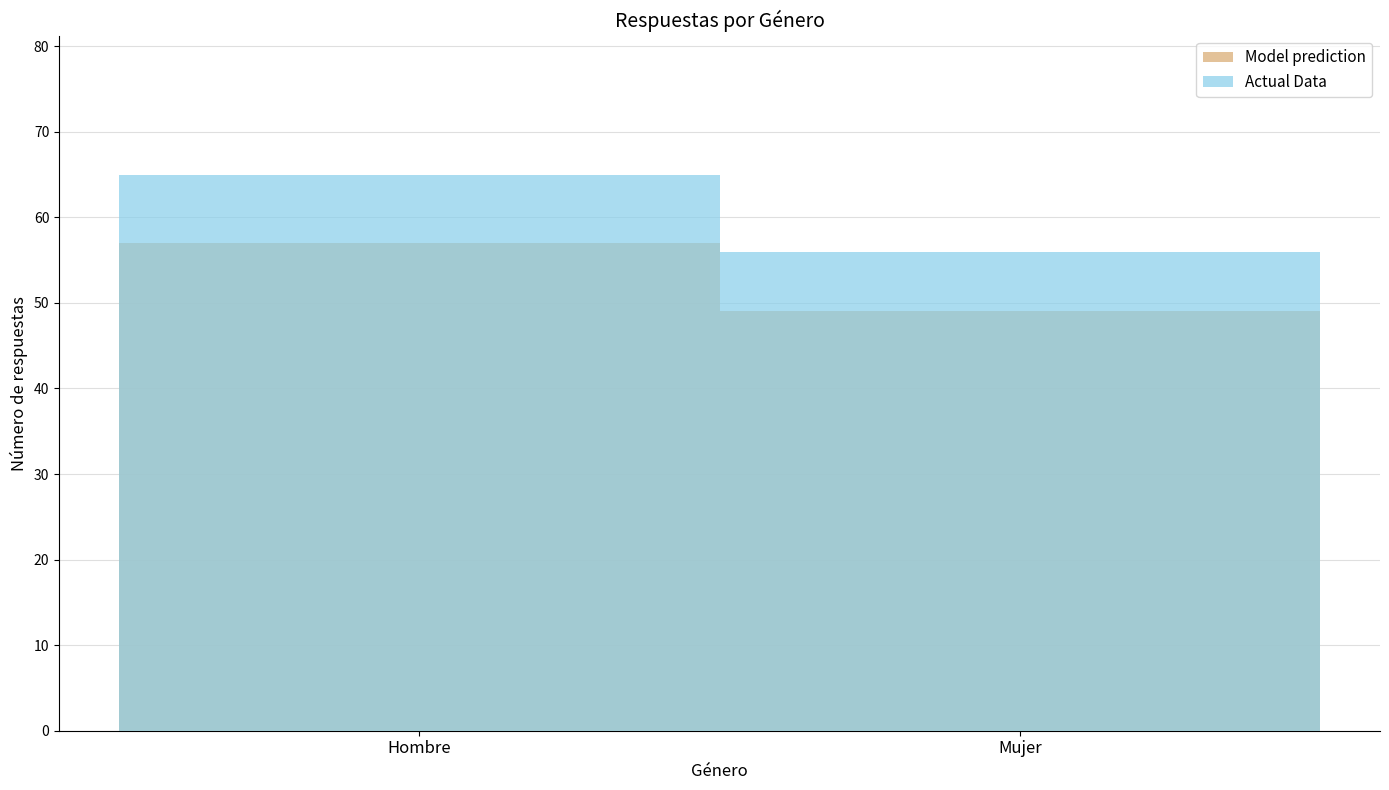

What is the smallest value displayed?

49